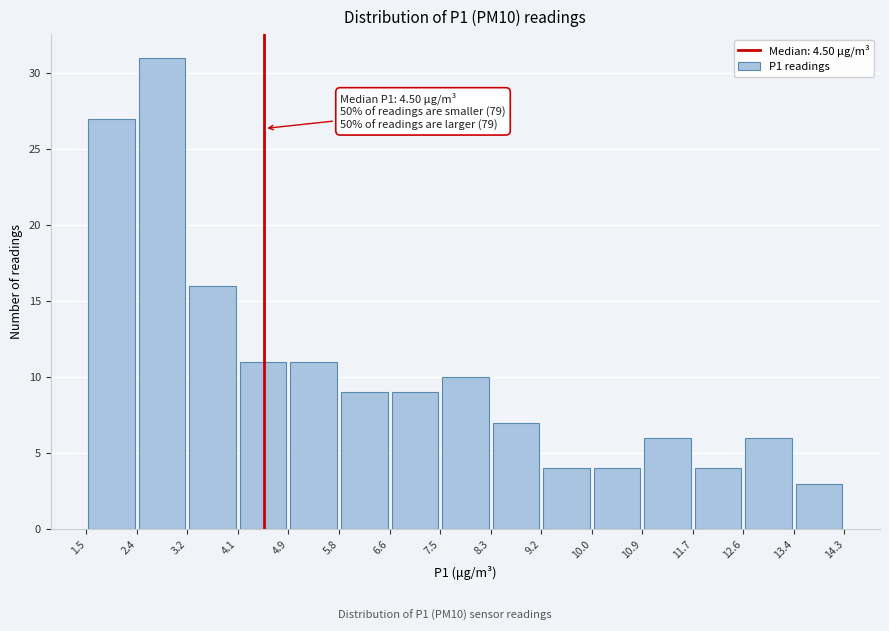

Which range on the x-axis has the tallest bar?

2.4 to 3.2